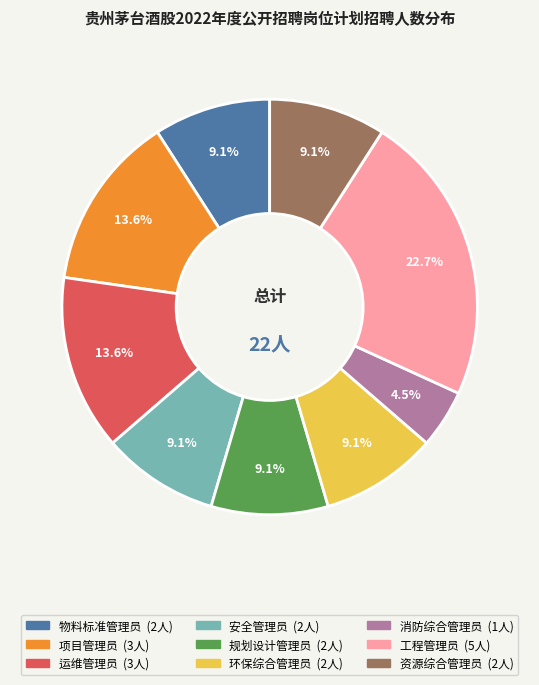

To the nearest percent, what is the average slice percentage?

11%